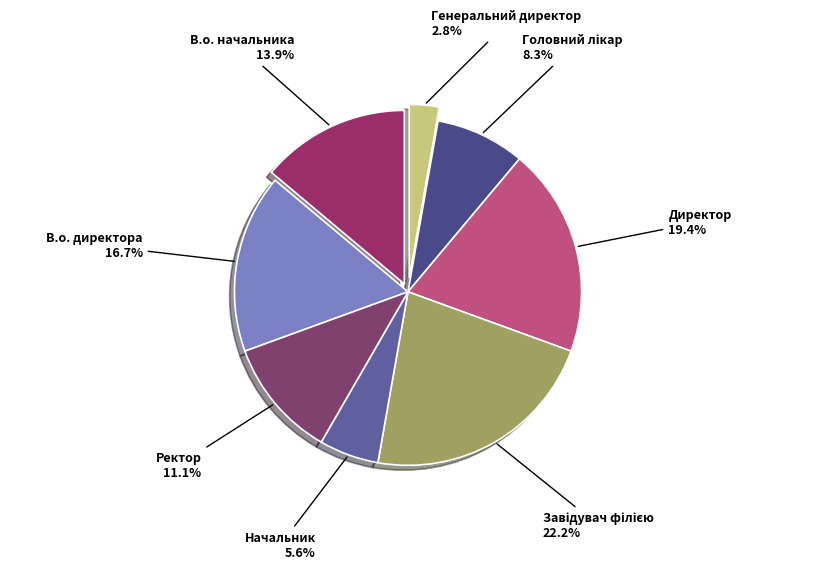

Between В.о. начальника and Начальник, which is larger?

В.о. начальника